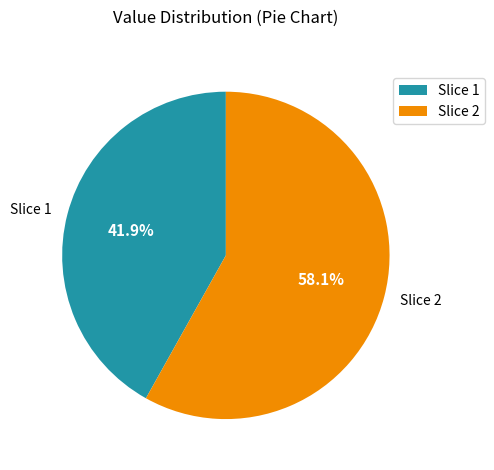

Which category has the smallest portion of the pie?

Slice 1